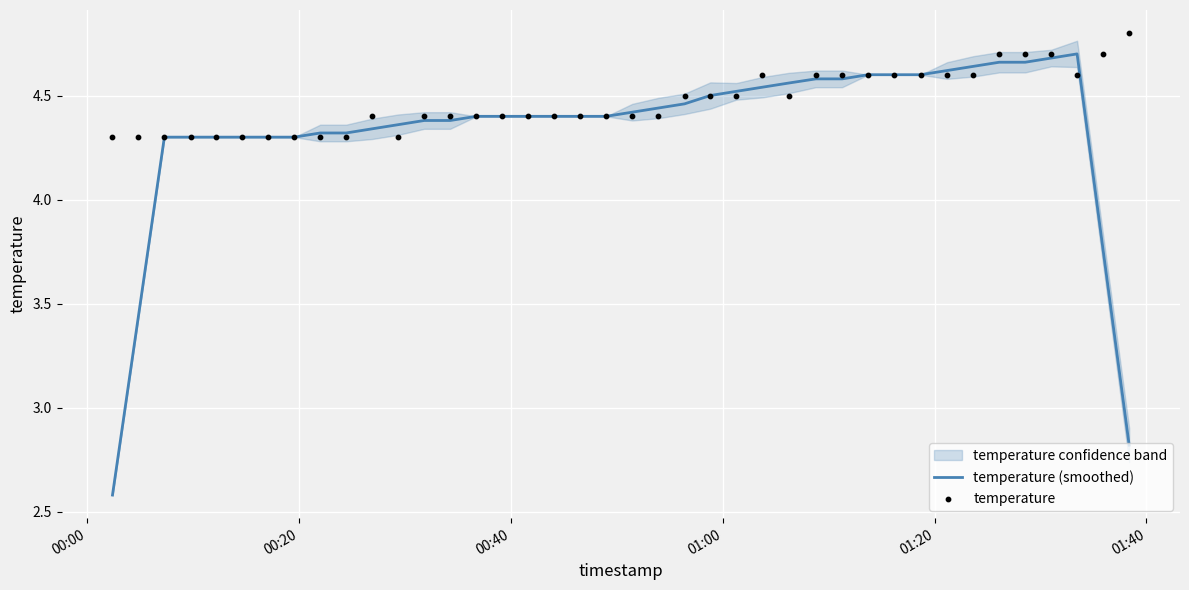

Which series contains the lowest Y value?

temperature (smoothed)